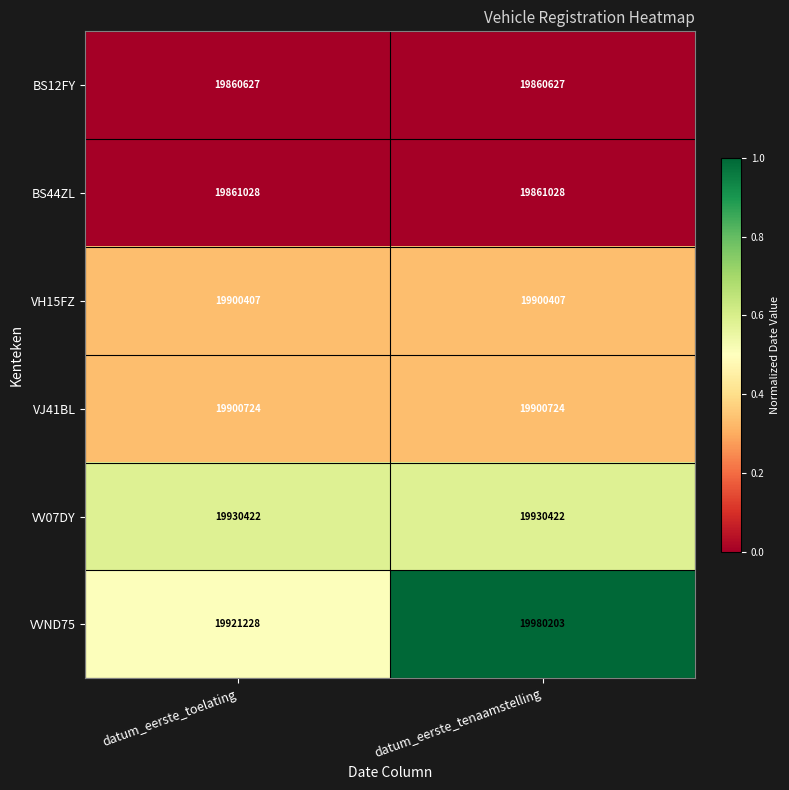

Is it true that VJ41BL equals 31728529 at datum_eerste_toelating?

False